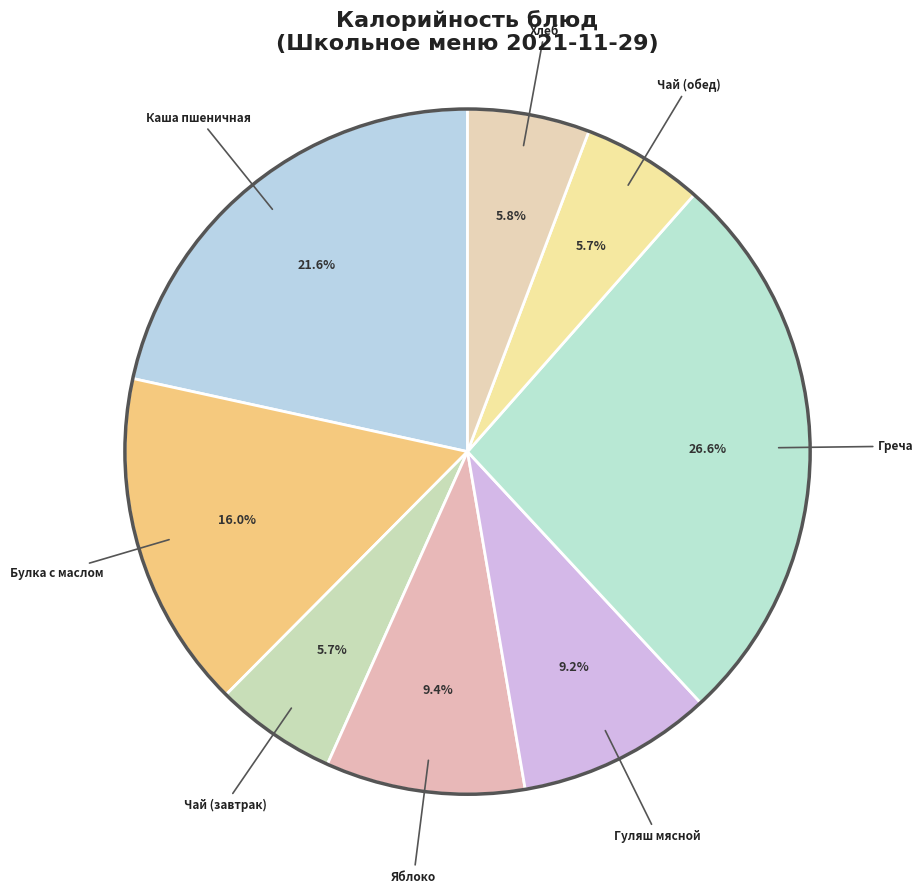

Approximately how many times larger is the value at Яблоко compared to Греча?

0.4